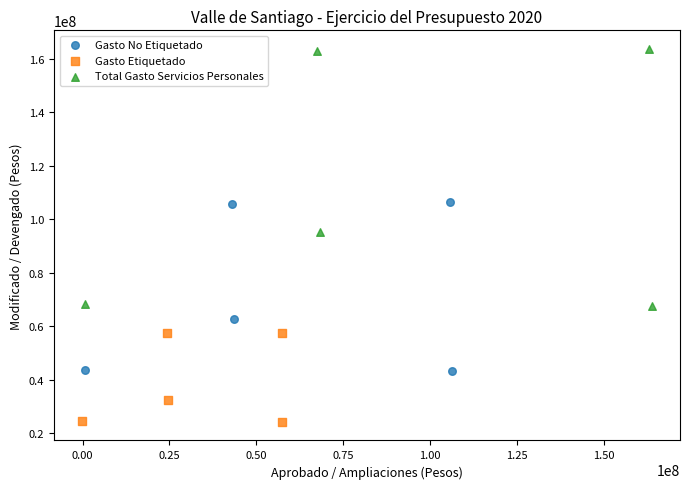

Which series reaches the maximum Y coordinate?

Total Gasto Servicios Personales